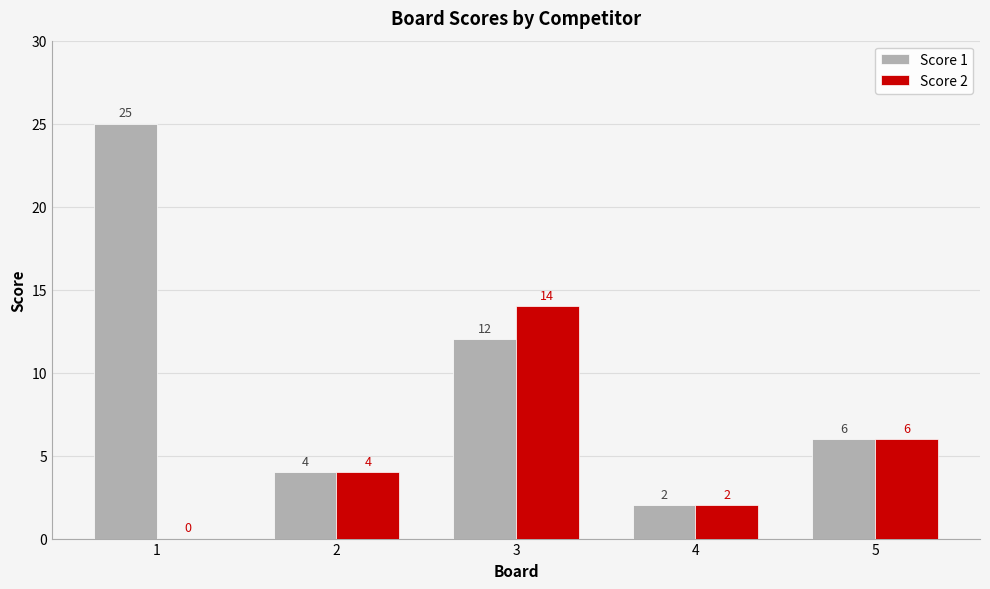

The value of Score 1 at 3 is 12. True or false?

True